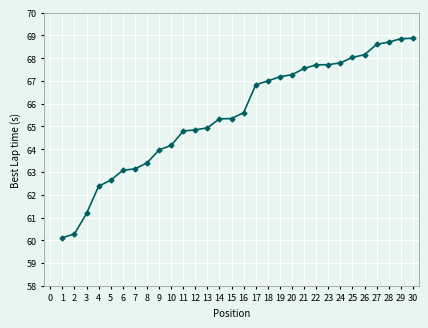

What is the difference between the second highest and minimum values?

8.7